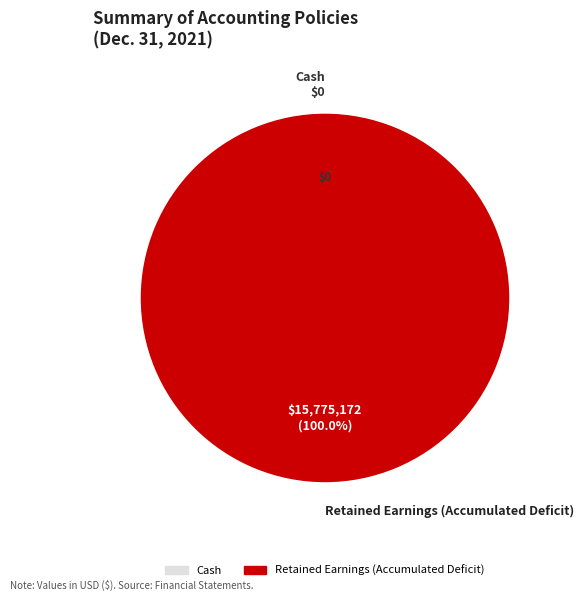

What is the change in value from Cash to Retained Earnings (Accumulated Deficit)?

+15775172